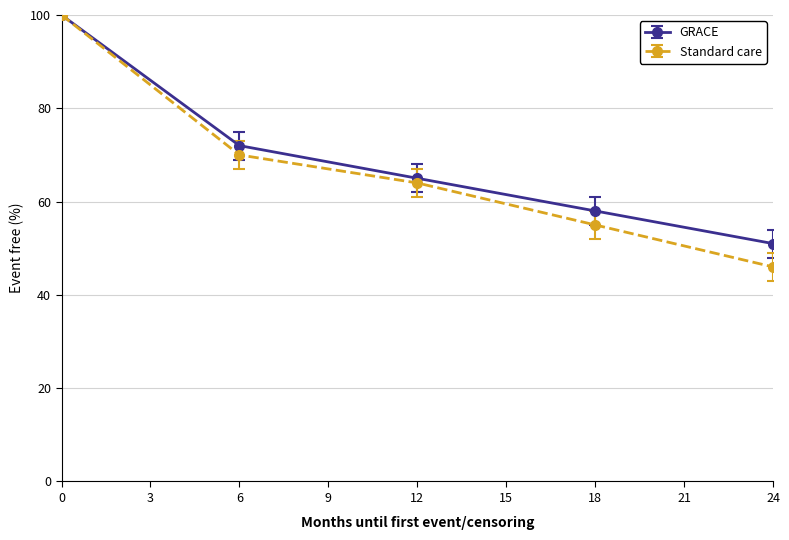

Which series has the largest range (max minus min)?

Standard care